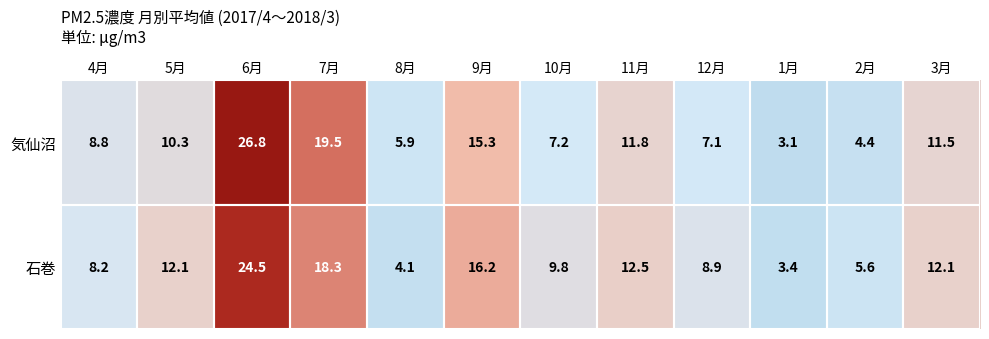

What is the total value across all series at 10月?

17.0